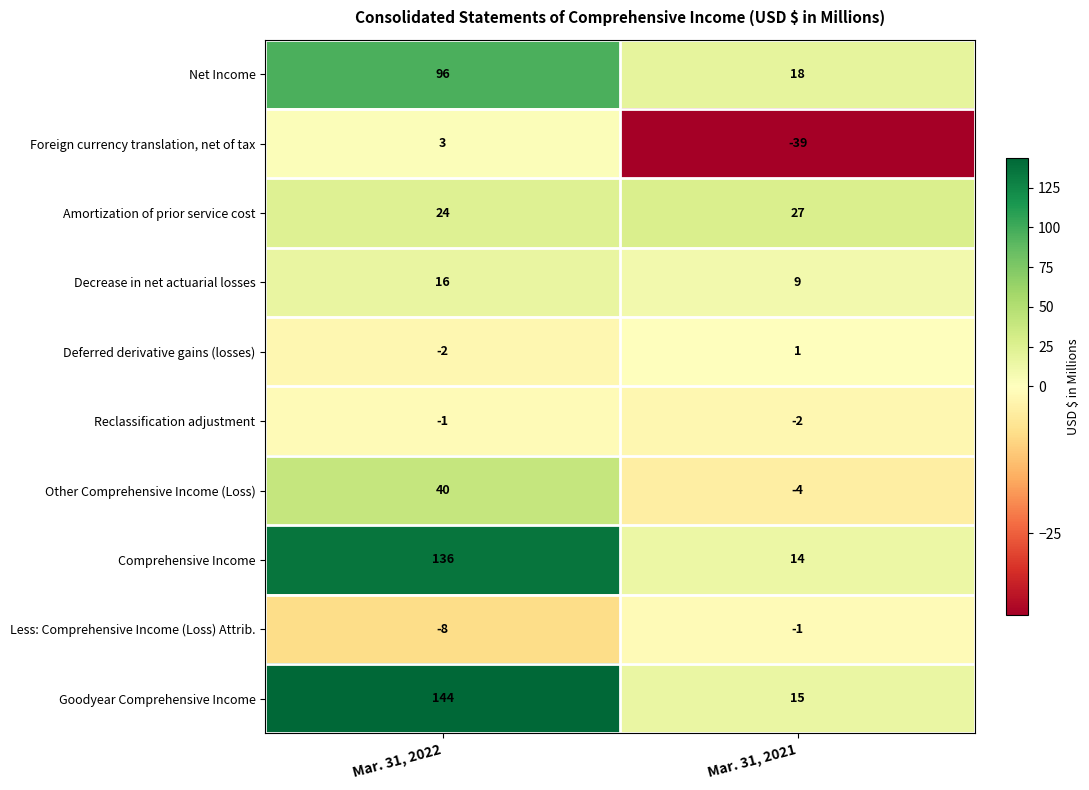

Where is Foreign currency translation, net of tax nearest to the value -18?

Mar. 31, 2022